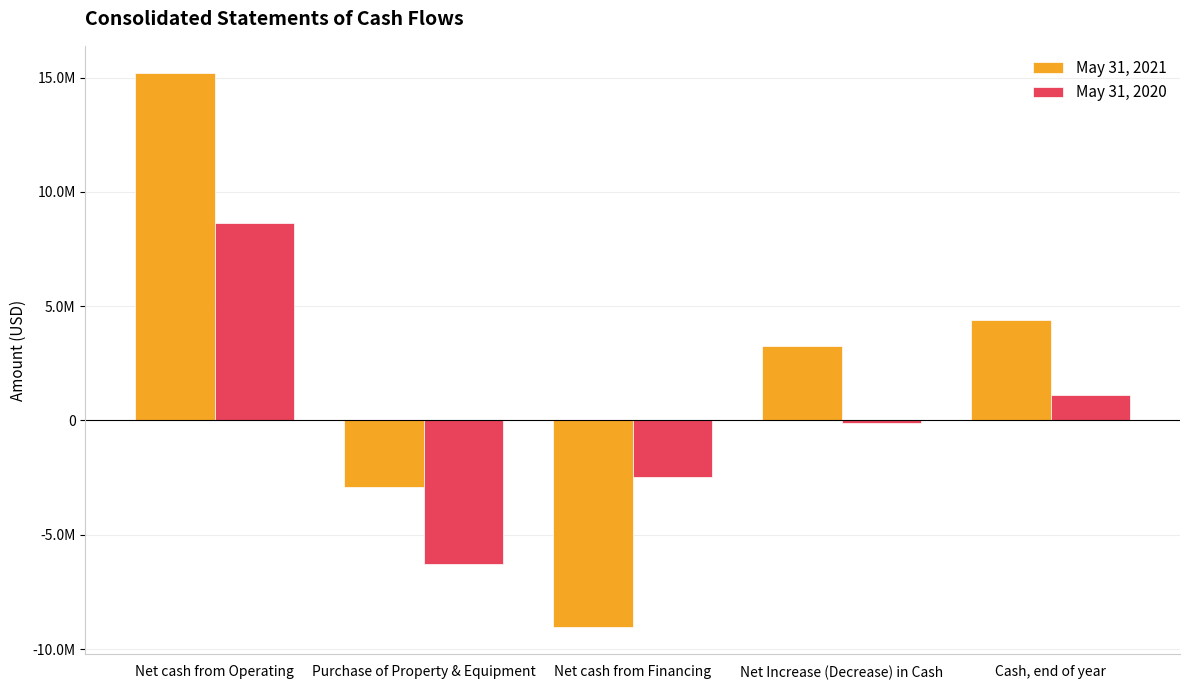

Reading left to right, list all the values displayed in this chart.

May 31, 2021: Net cash from Operating=15182629	Purchase of Property & Equipment=-2905640	Net cash from Financing=-9021306	Net Increase (Decrease) in Cash=3255683	Cash, end of year=4387533
May 31, 2020: Net cash from Operating=8633909	Purchase of Property & Equipment=-6284934	Net cash from Financing=-2472533	Net Increase (Decrease) in Cash=-123558	Cash, end of year=1131850